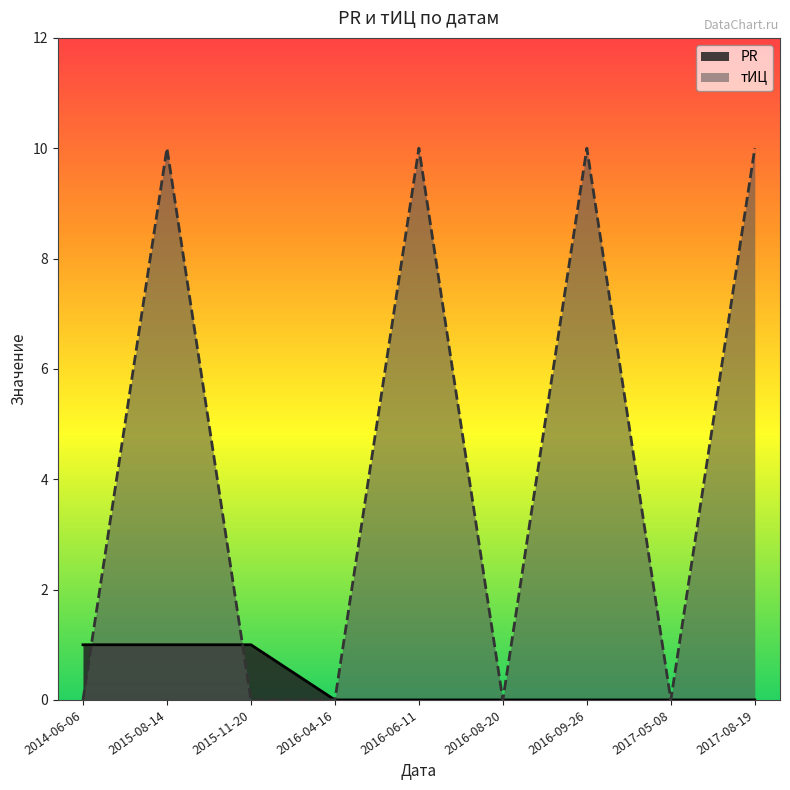

In тИЦ, how many points are higher than both neighbors (excluding endpoints)?

3